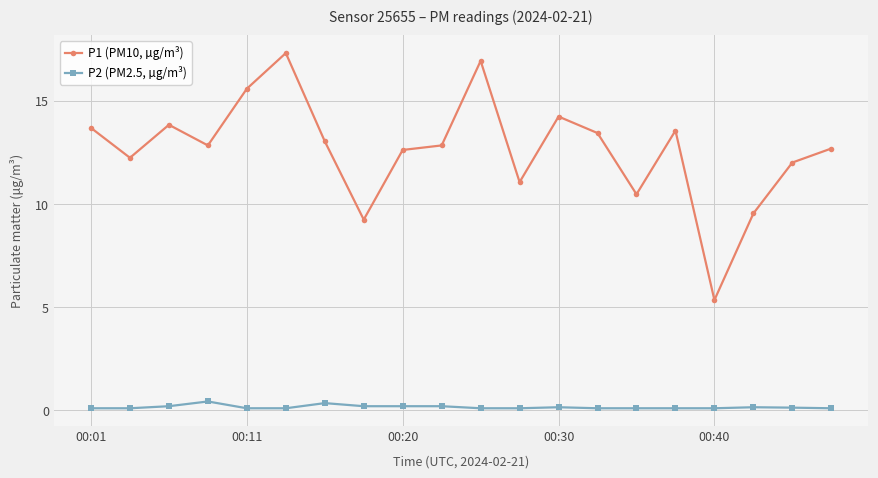

True or false: P1 (PM10, µg/m³) has more than 2 interior local peaks.

True